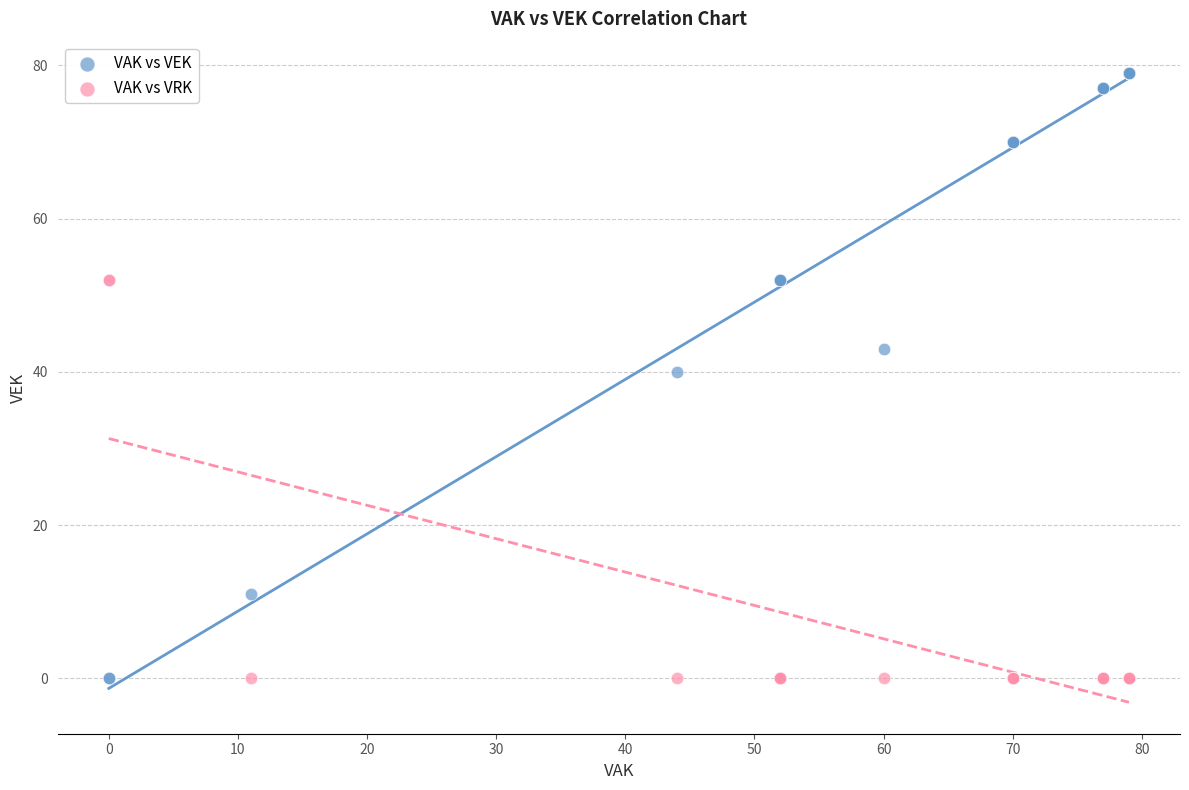

Which series contains the highest Y value?

VAK vs VEK